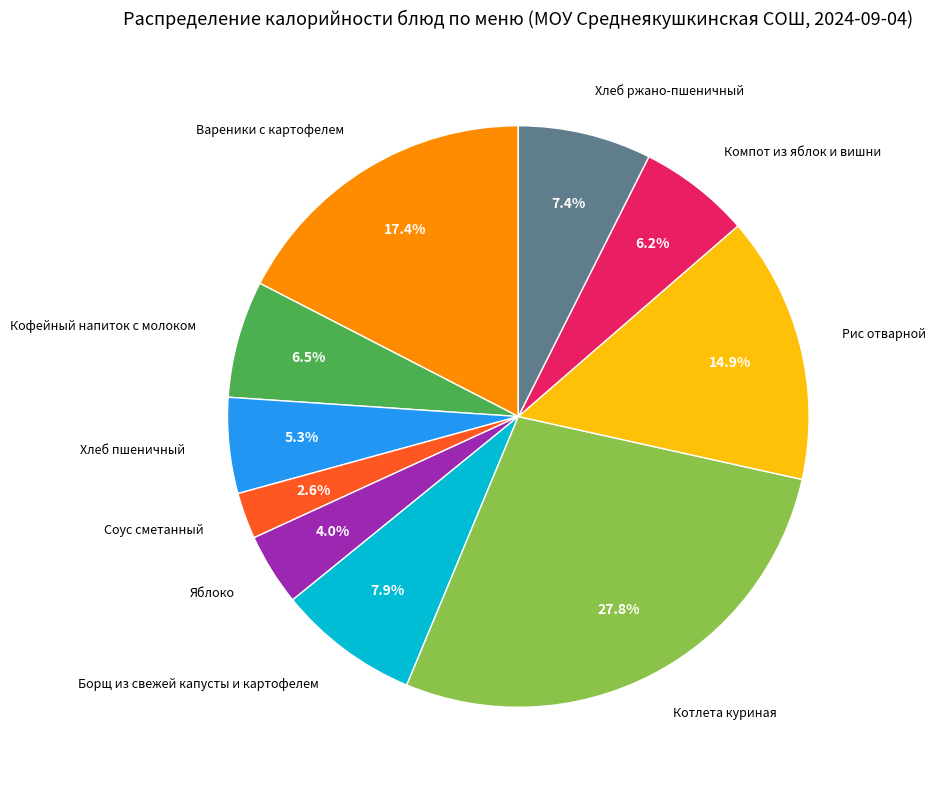

Is there any slice that represents more than half of the pie?

No